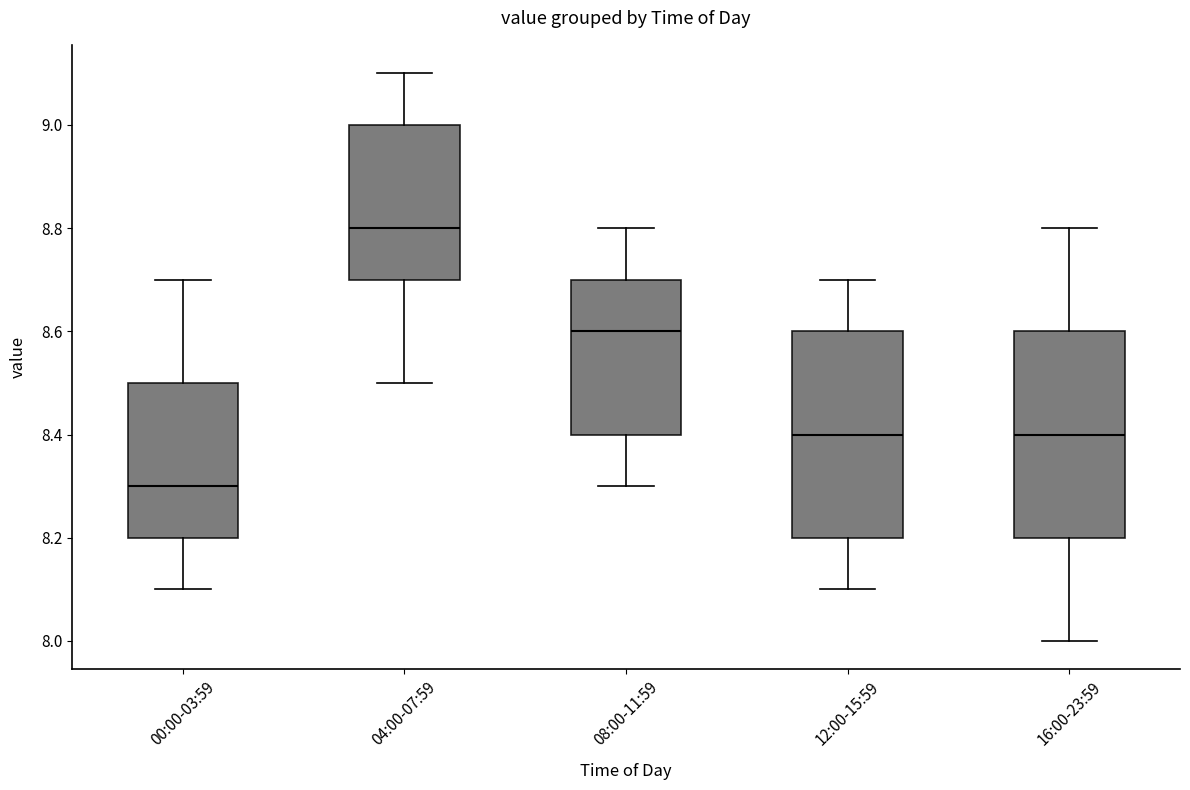

Which box's median line is the highest?

04:00-07:59